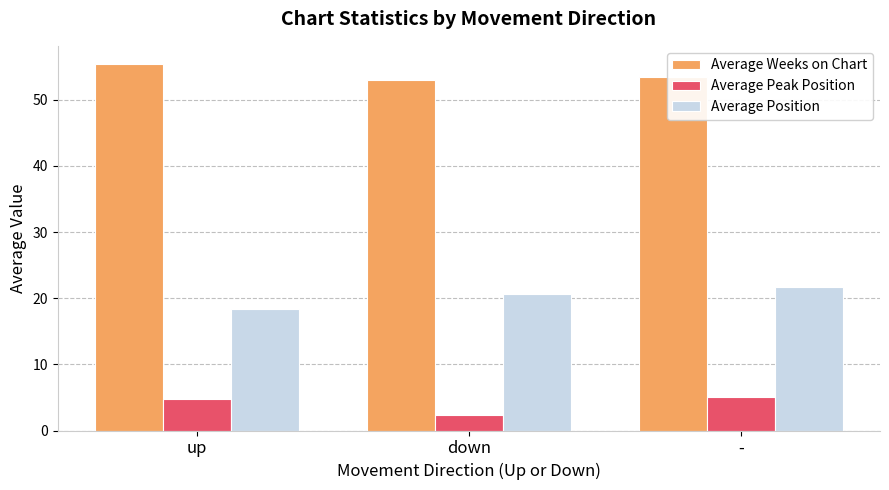

Reading right to left, list all the values displayed in this chart.

Average Weeks on Chart: -=53.5	down=53.0	up=55.4
Average Peak Position: -=5.0	down=2.3	up=4.7
Average Position: -=21.7	down=20.7	up=18.3